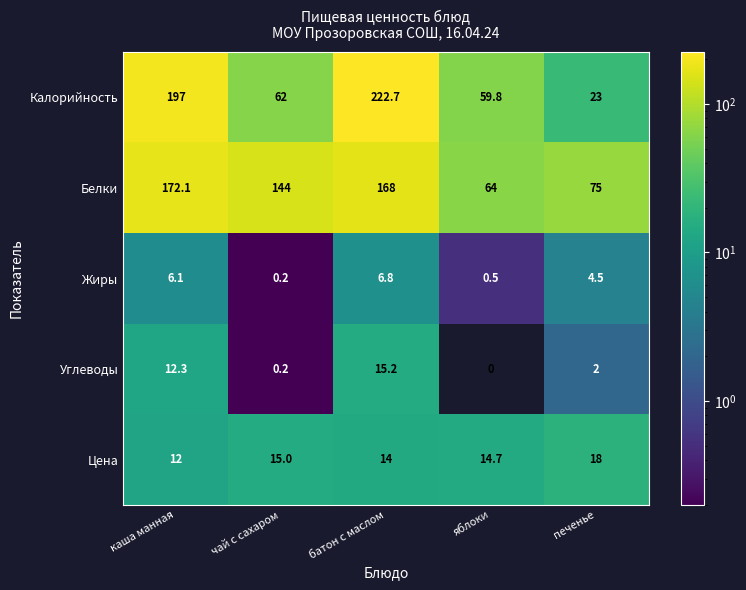

What is the difference between the maximum and minimum values in the Углеводы series?

15.2